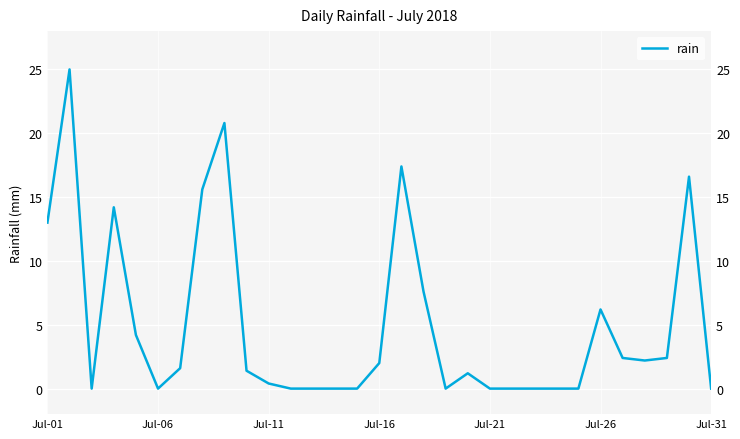

Count the number of categories in the chart.

31